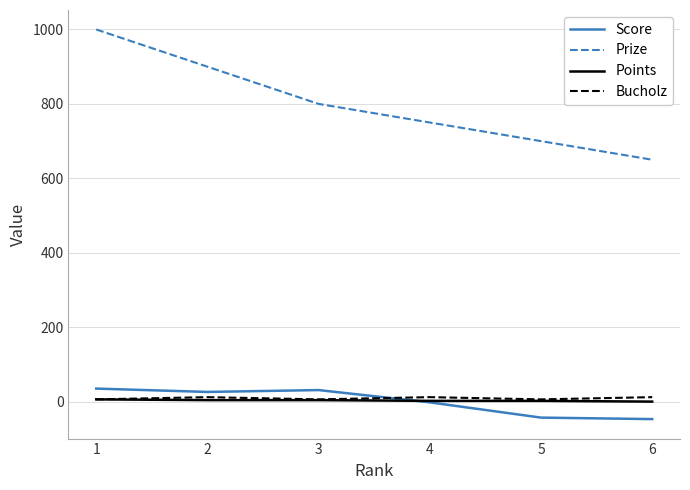

Is the value of Points at 3 greater than the value of Score at 6?

Yes